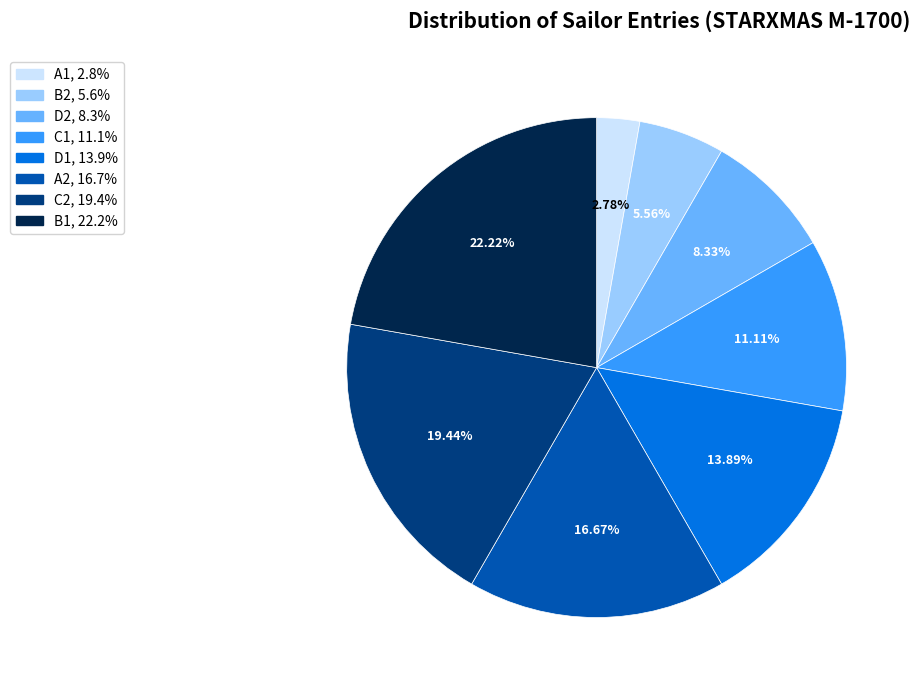

Does A1 account for over 50% of the chart?

No